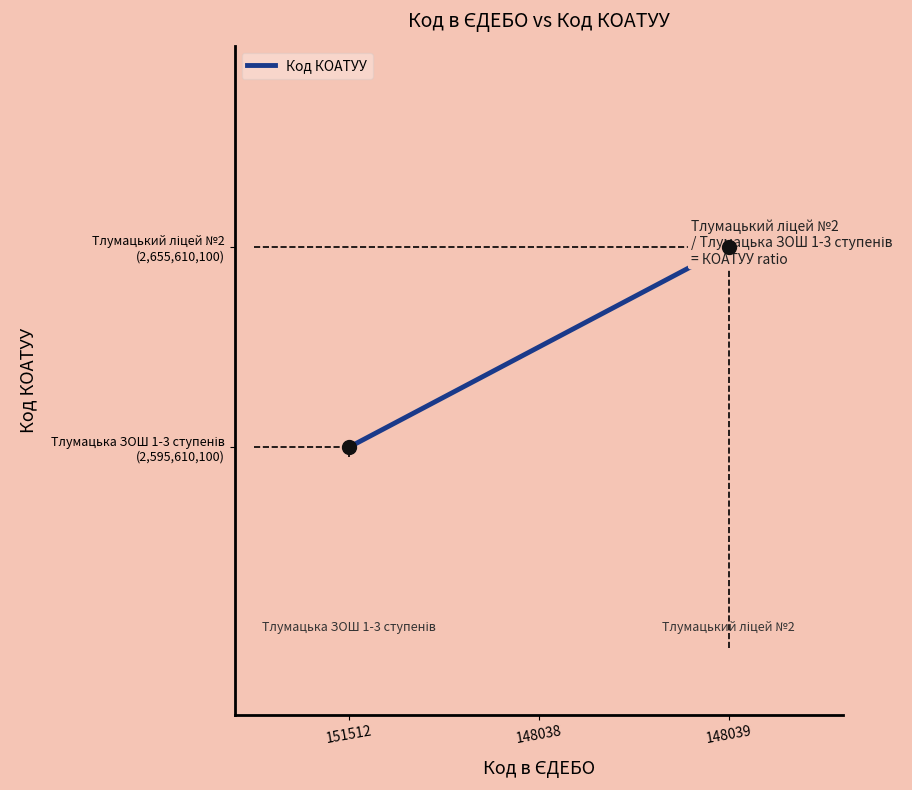

What is the ratio of the value at 148038 to the value at 151512?

1.0